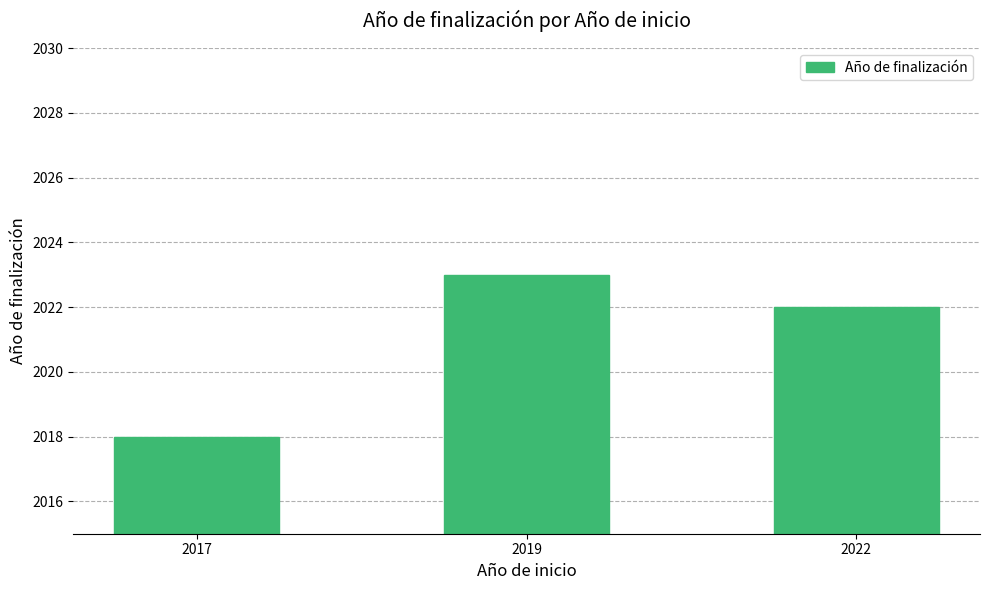

Reading left to right, list all the values displayed in this chart.

2018	2023	2022